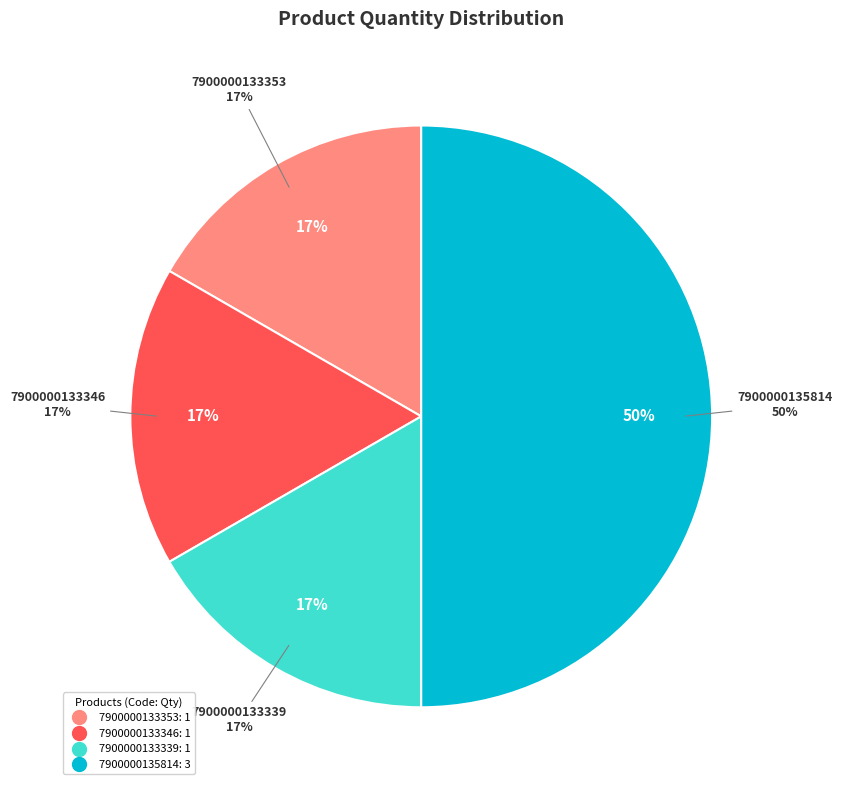

True or false: 7900000133346 accounts for 23% of the total.

False